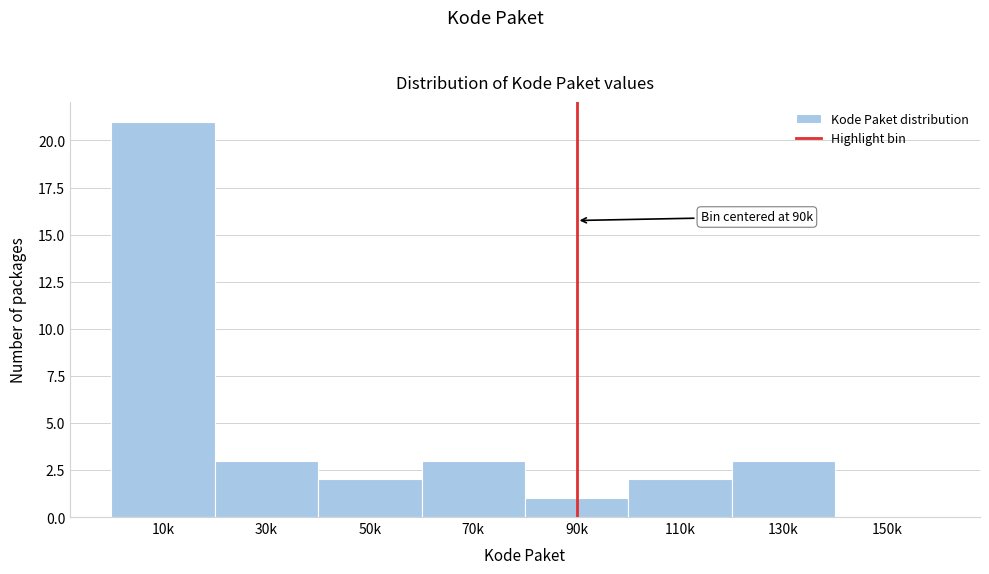

Reading left to right, what are all the values shown in this chart?

10k=21	30k=3	50k=2	70k=3	90k=1	110k=2	130k=3	150k=0